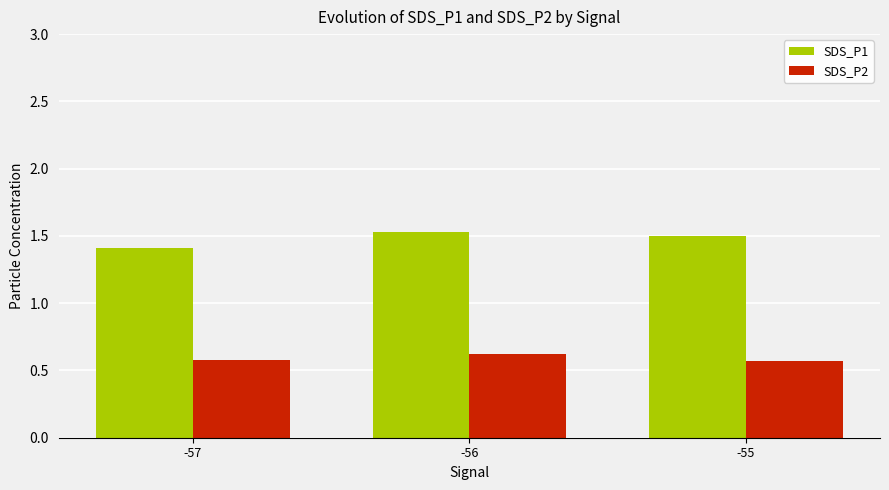

What are all the series names shown in the legend?

SDS_P1, SDS_P2